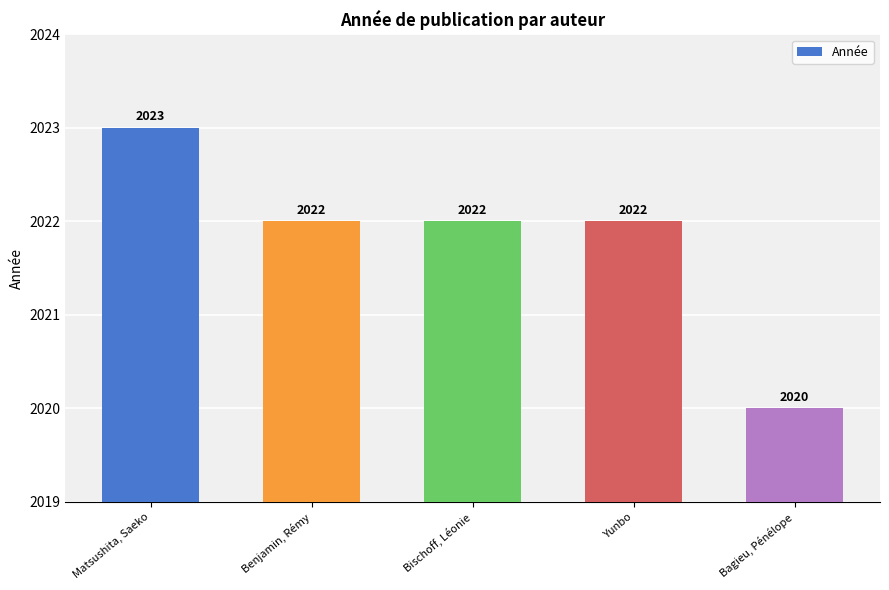

Reading left to right, extract all data points from this chart.

Matsushita, Saeko=2023	Benjamin, Rémy=2022	Bischoff, Léonie=2022	Yunbo=2022	Bagieu, Pénélope=2020